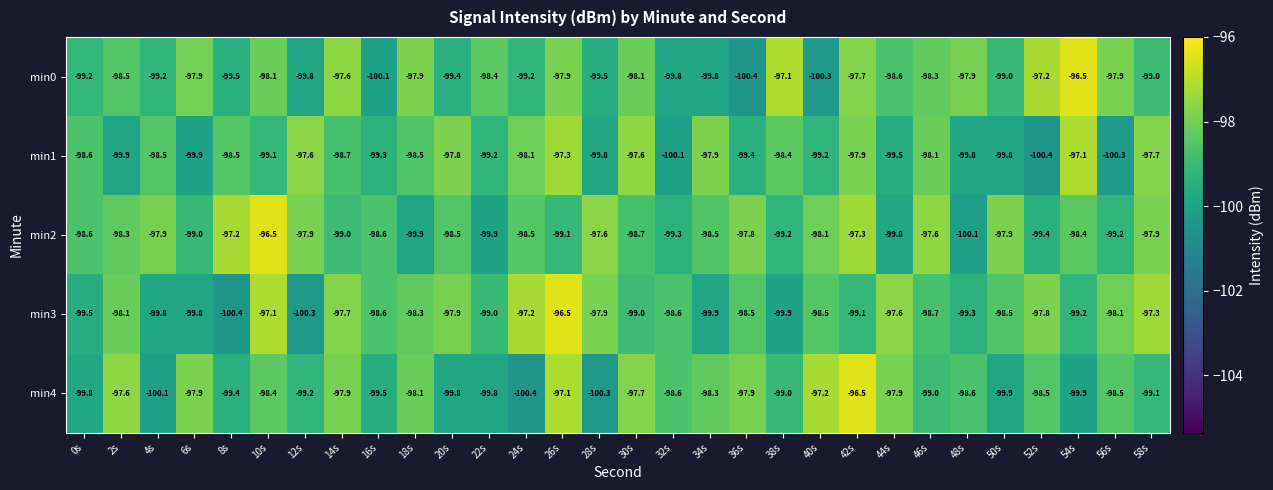

At how many categories does at least one series exceed -98?

26